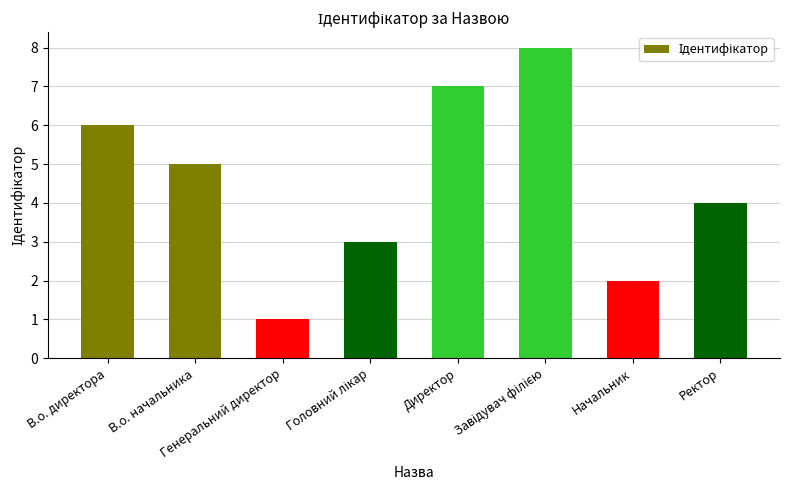

What is the difference between the second highest and minimum values?

6